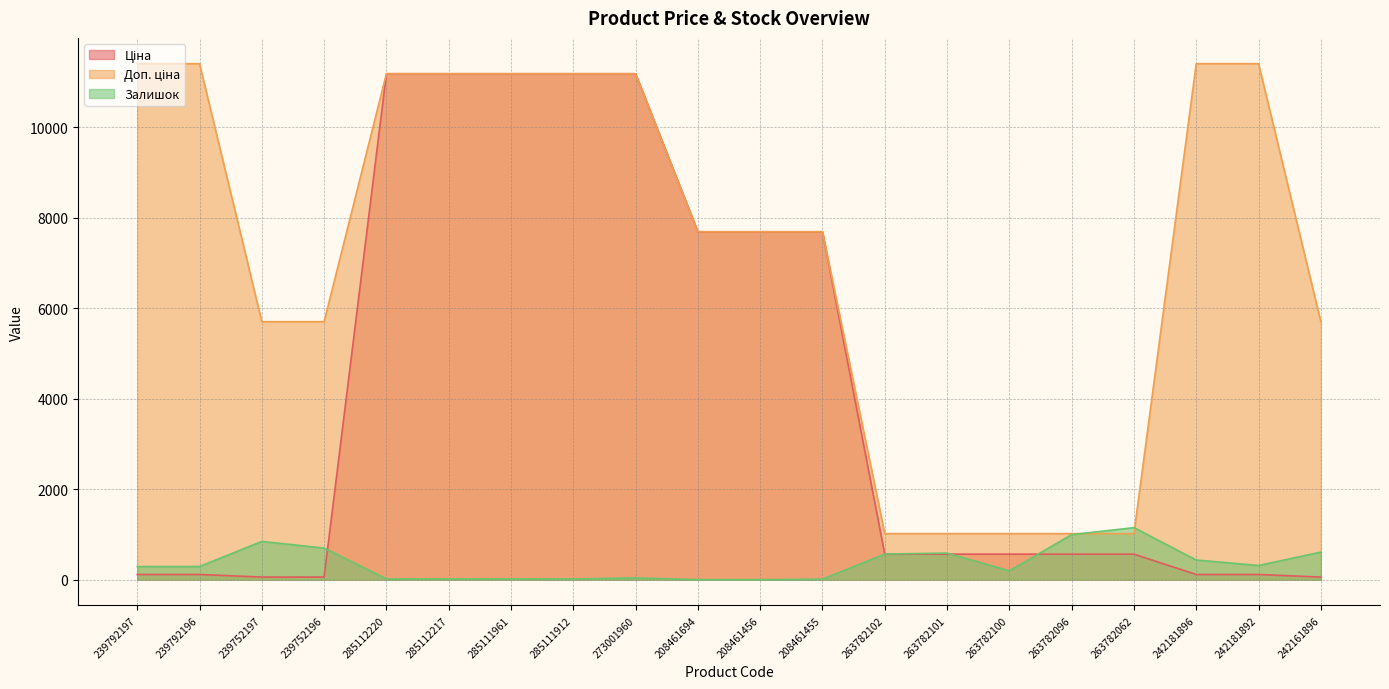

What is the approximate value of Залишок at 285112220?

17.0